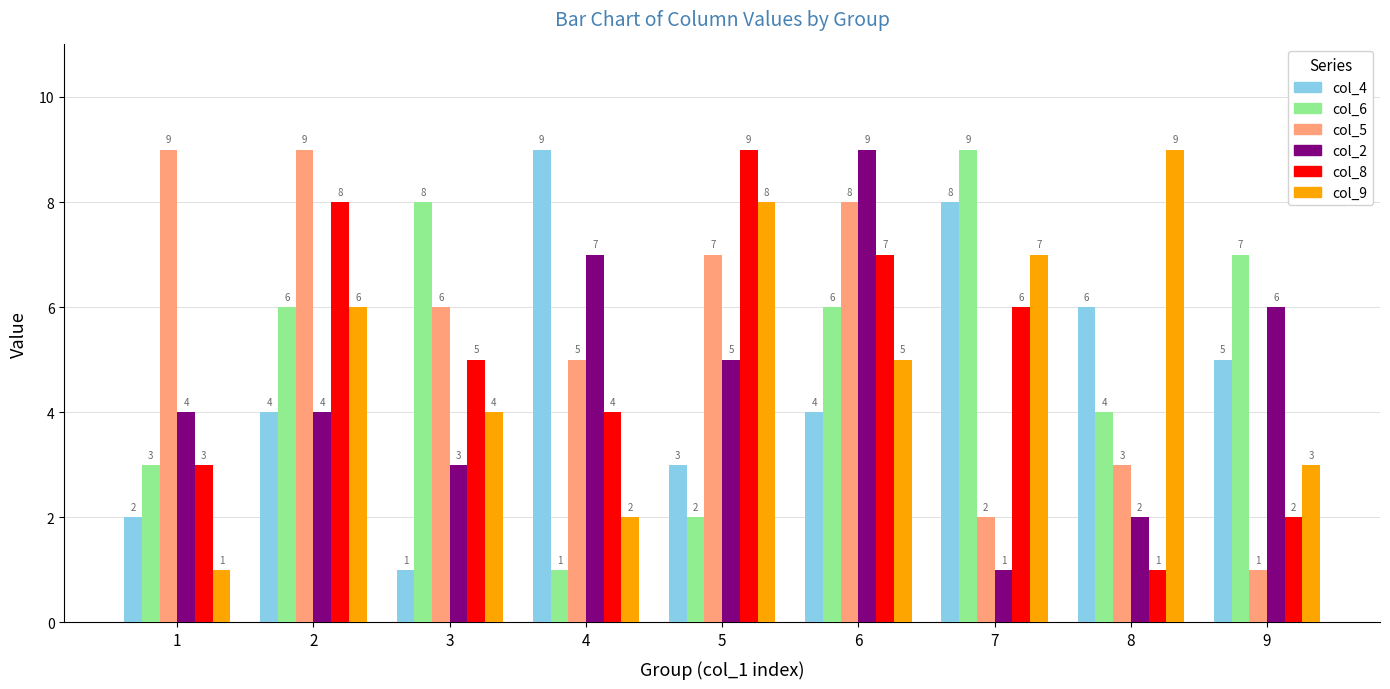

What is the difference between the col_2 values at 7 and 9?

5